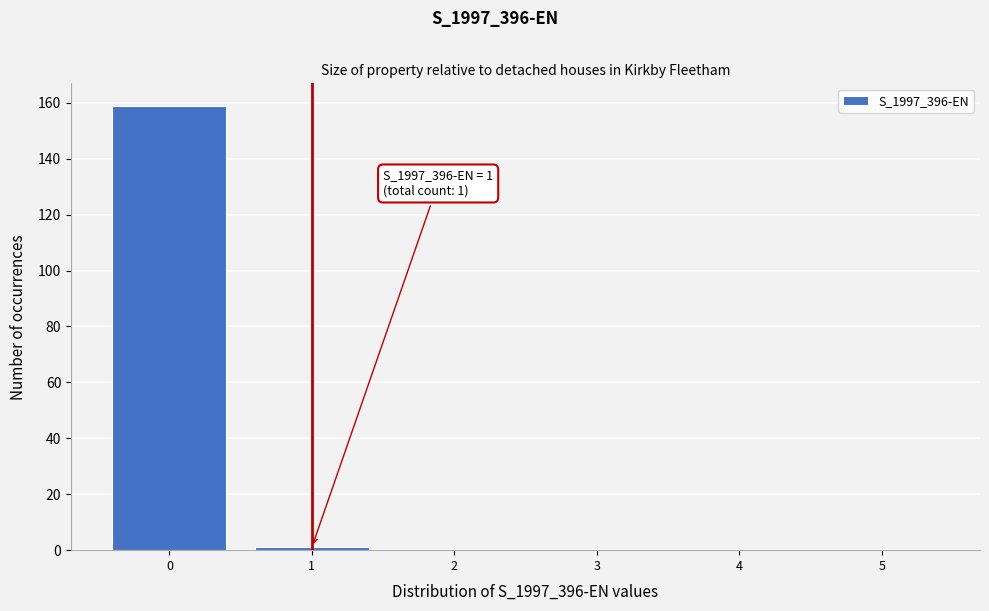

Reading left to right, extract all data points from this chart.

0=159	1=1	2=0	3=0	4=0	5=0